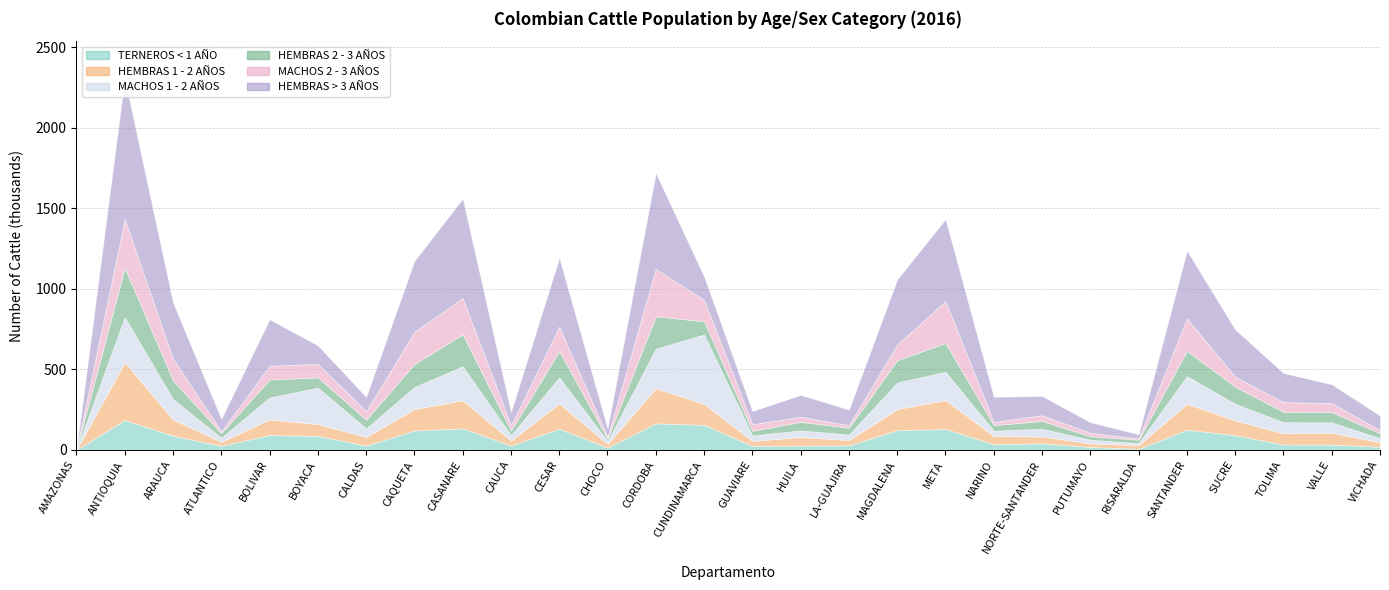

What are all the series names shown in the legend?

TERNEROS < 1 AÑO, HEMBRAS 1 - 2 AÑOS, MACHOS 1 - 2 AÑOS, HEMBRAS 2 - 3 AÑOS, MACHOS 2 - 3 AÑOS, HEMBRAS > 3 AÑOS